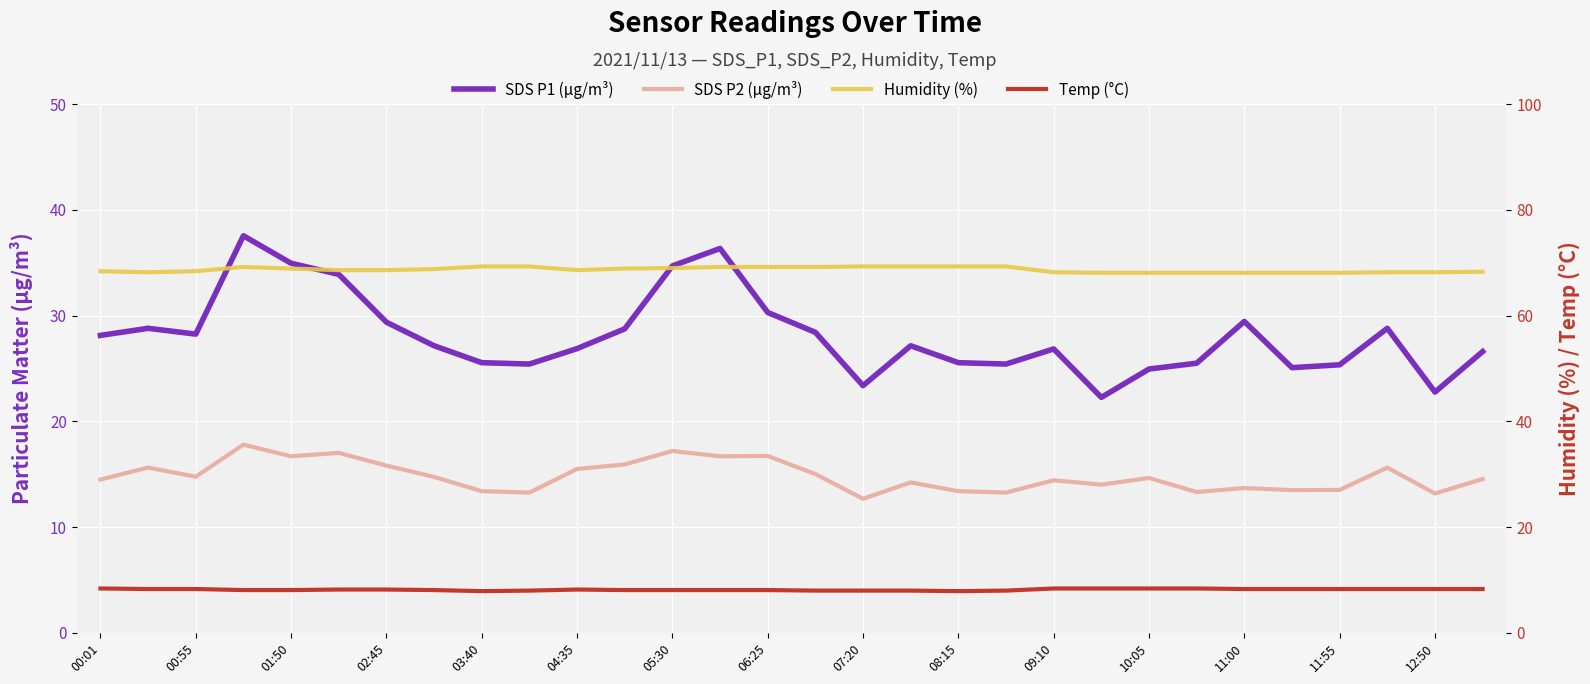

The Humidity (%) series shows 99.2 at 29. True or false?

False